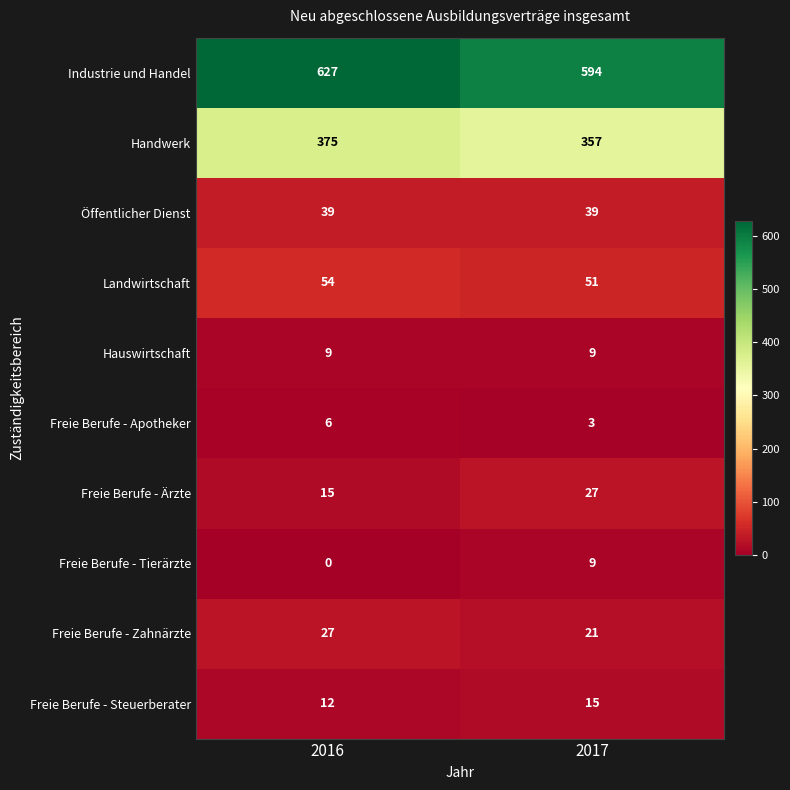

Read the Hauswirtschaft value at 2017.

9